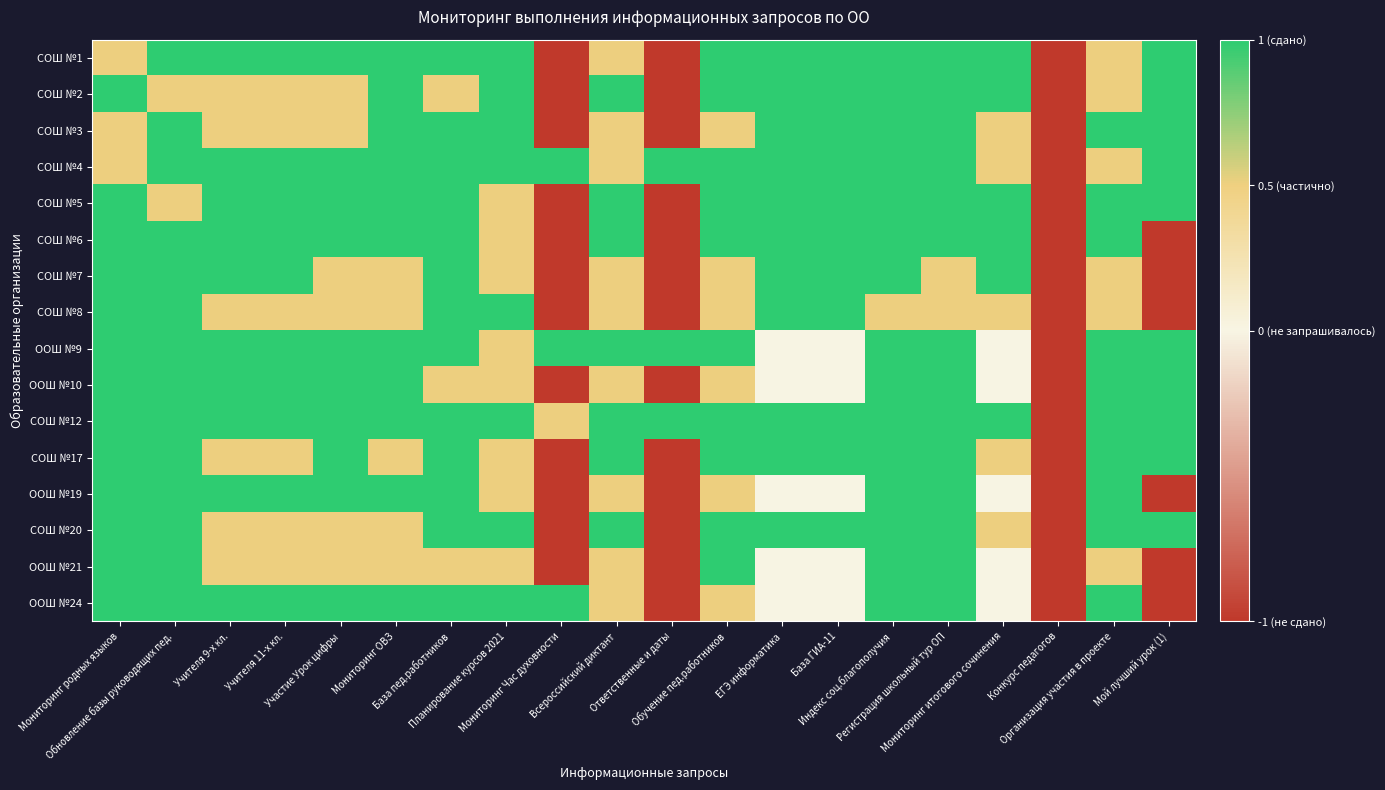

Between Мониторинг родных языков and Планирование курсов 2021, which series saw the biggest shift?

СОШ №1